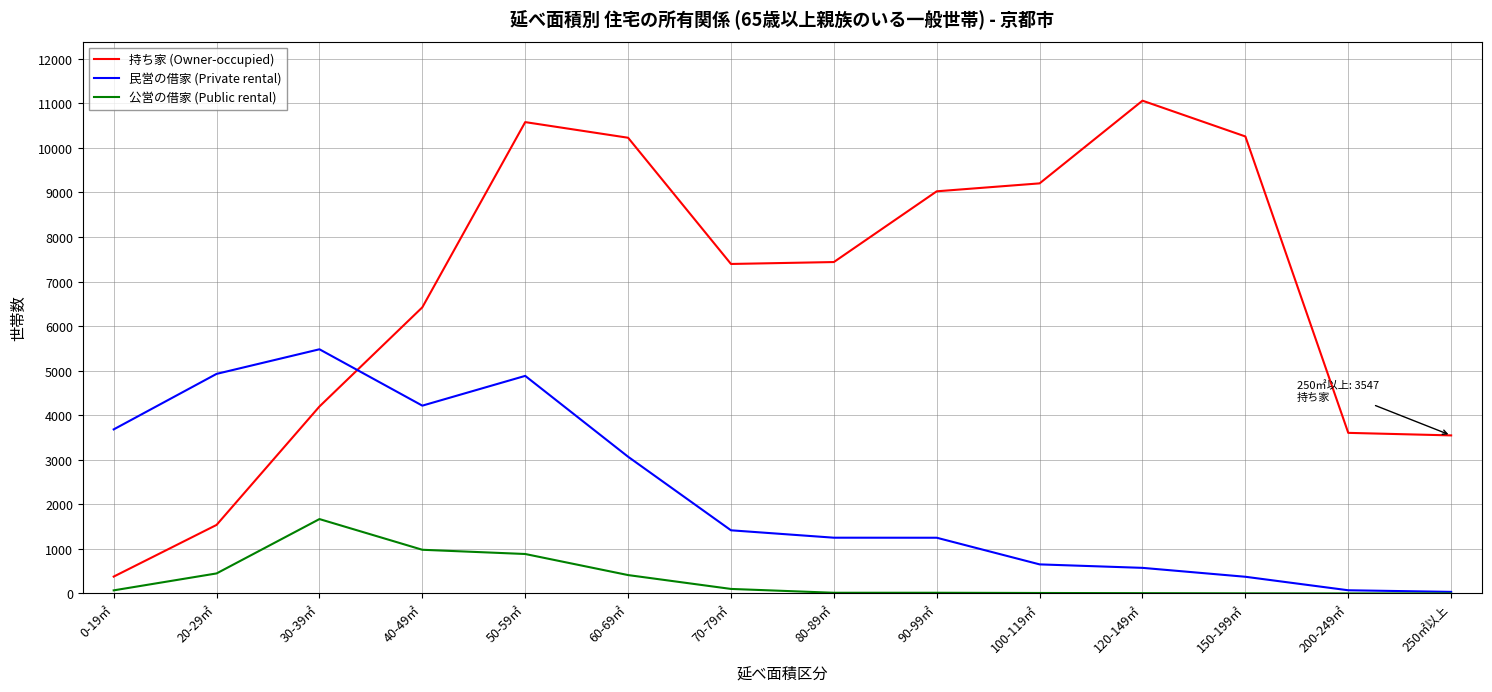

Which series has the largest total across all categories?

持ち家 (Owner-occupied)